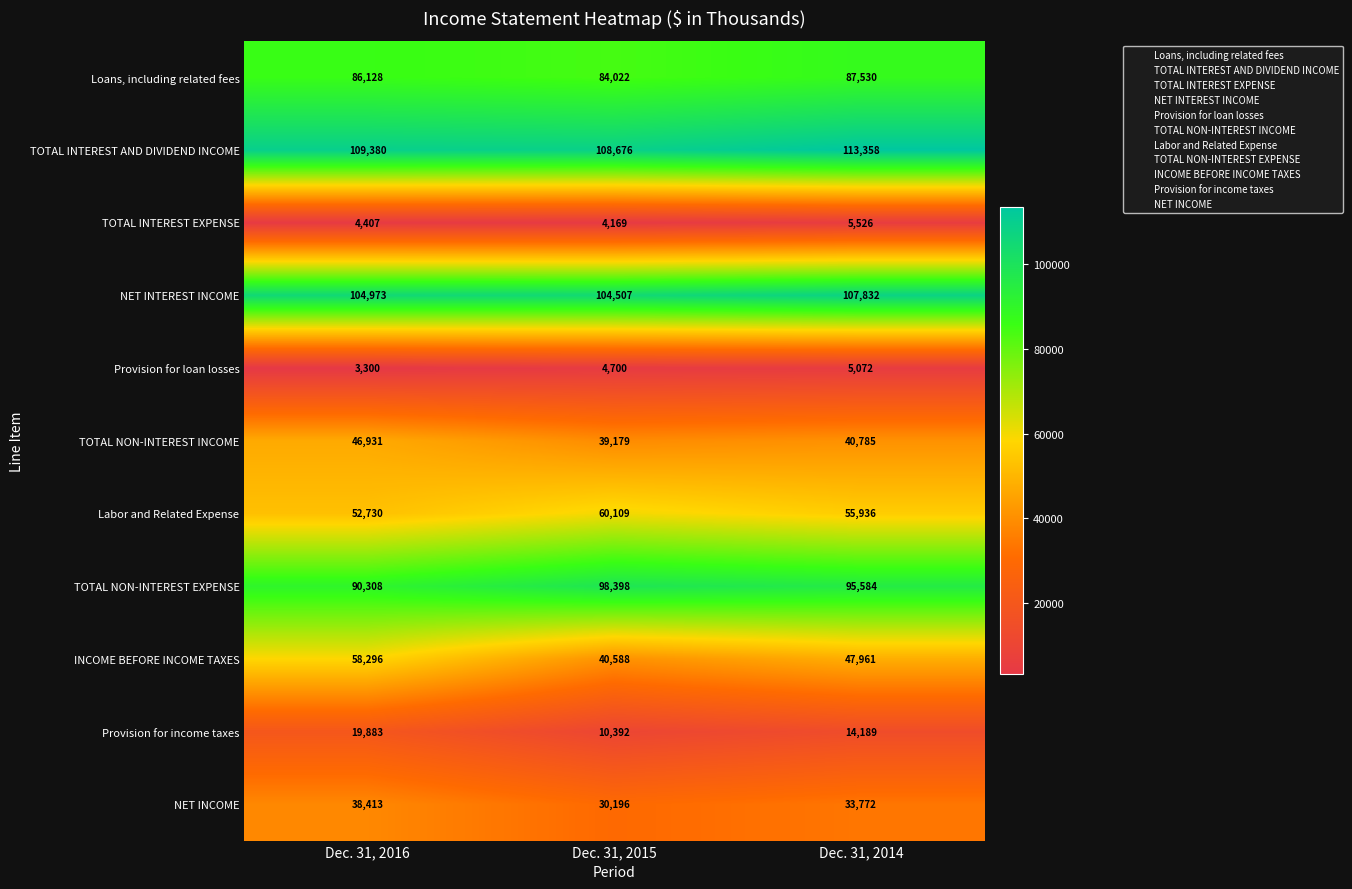

Count the number of categories in the chart.

3